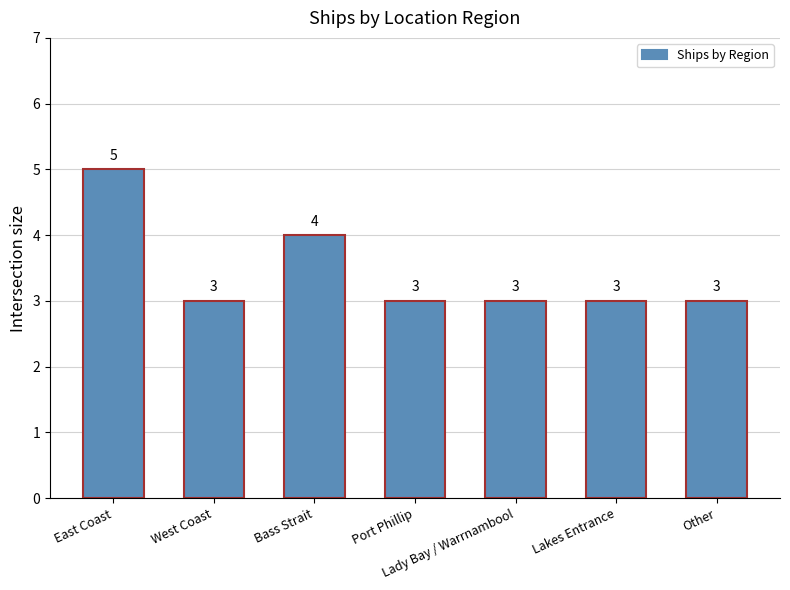

What is the difference between the values at East Coast and Lakes Entrance?

2